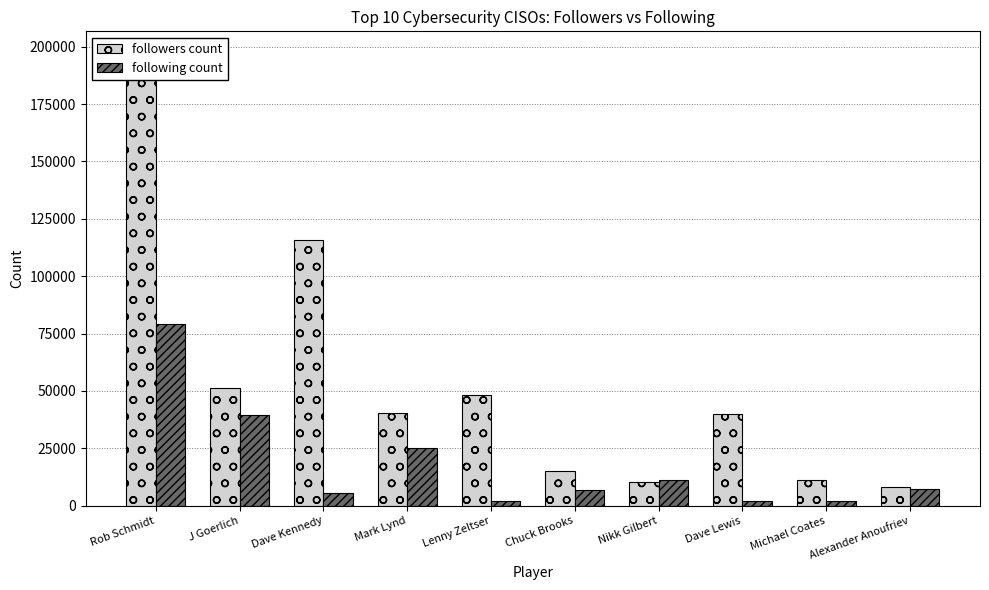

At which label does following count first exceed 7331?

Rob Schmidt